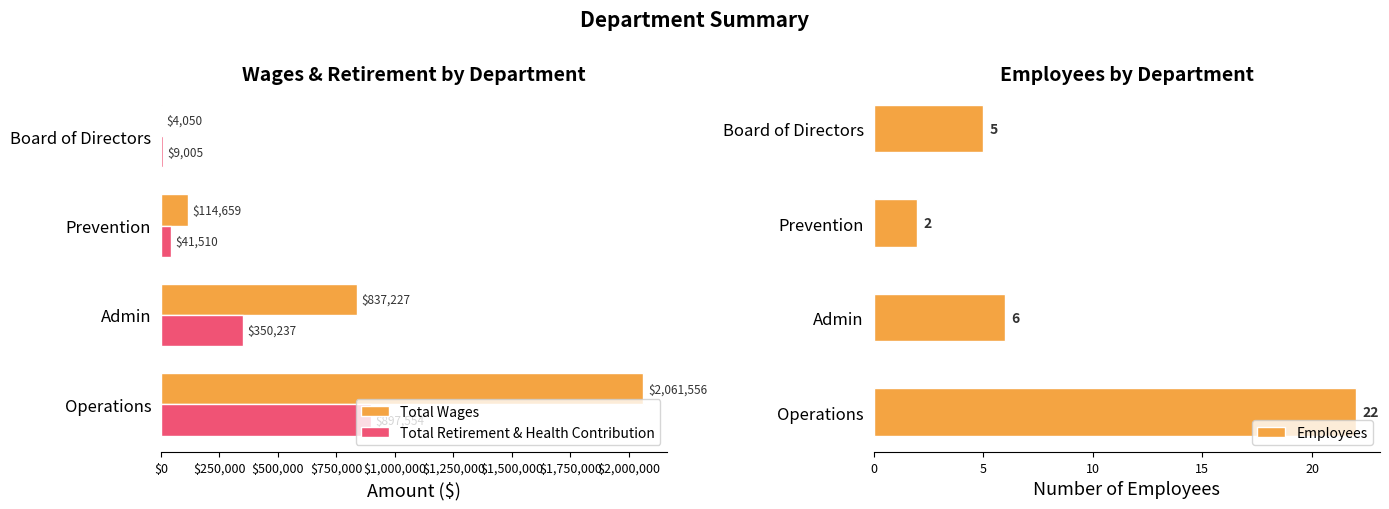

Which series has the largest total across all categories?

Total Wages